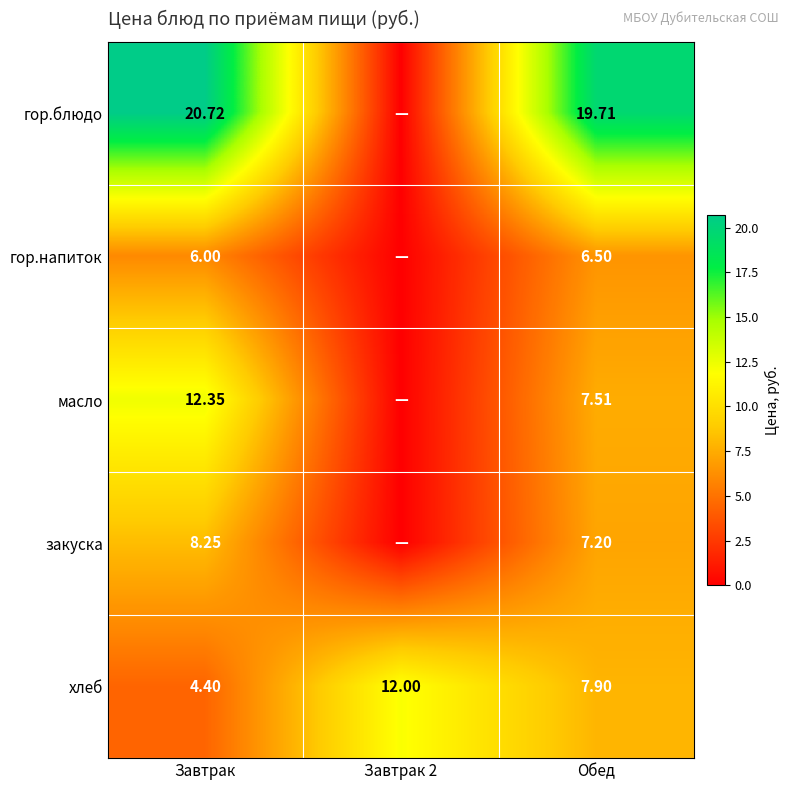

At which label does хлеб first exceed 7?

Завтрак 2